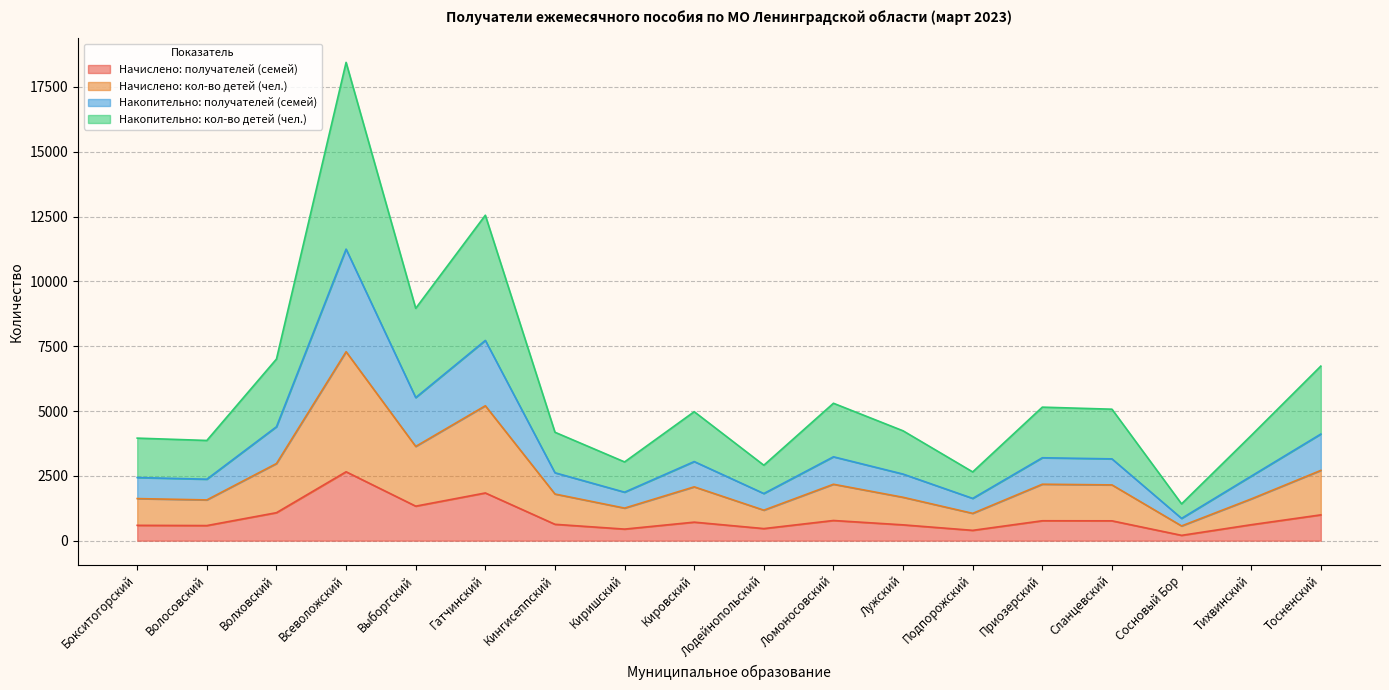

What is the maximum value for Начислено: получателей (семей)?

2657